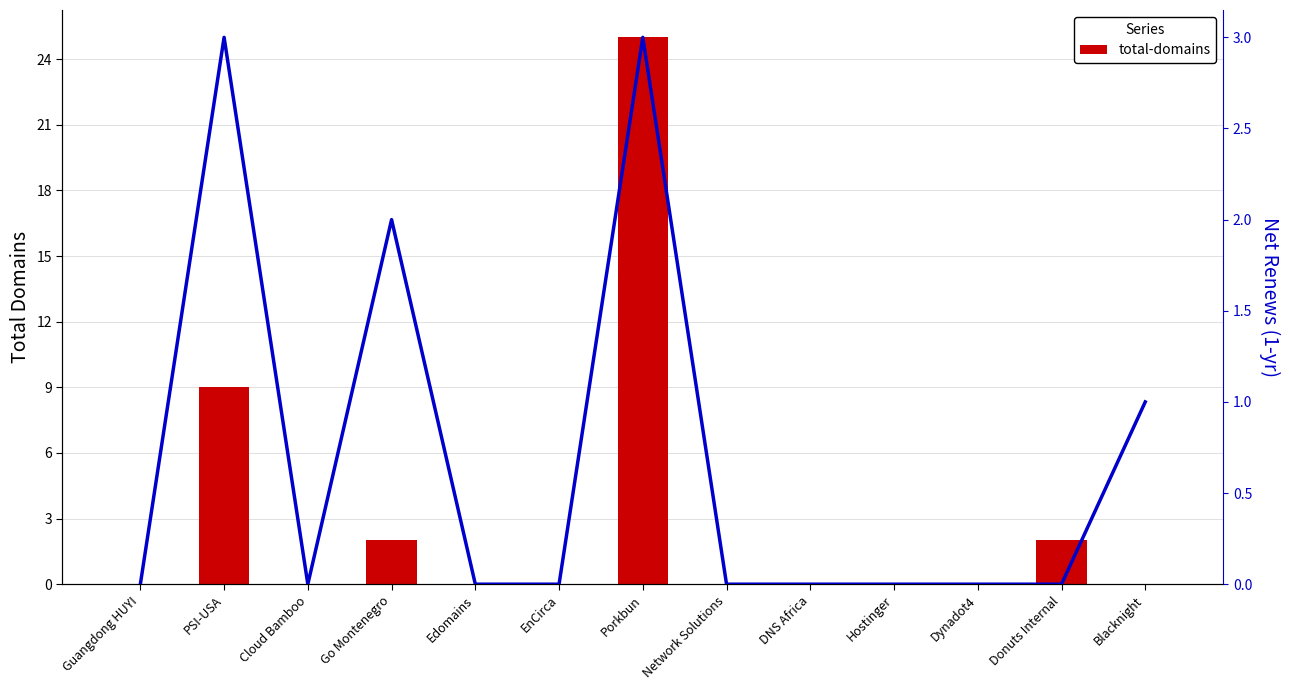

At which label does total-domains reach its minimum?

Guangdong HUYI